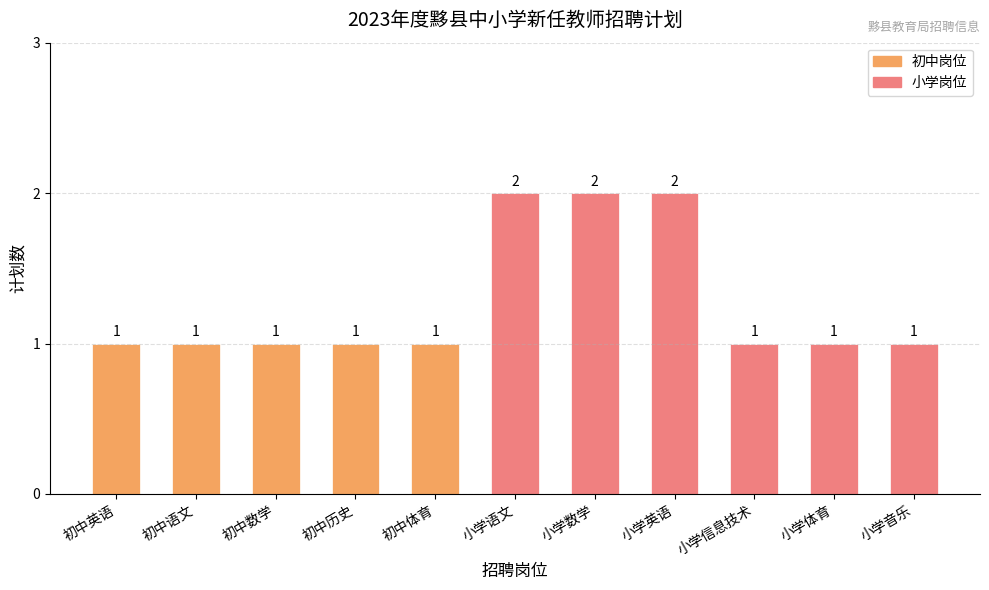

What is the value of the 7th bar from the left?

2